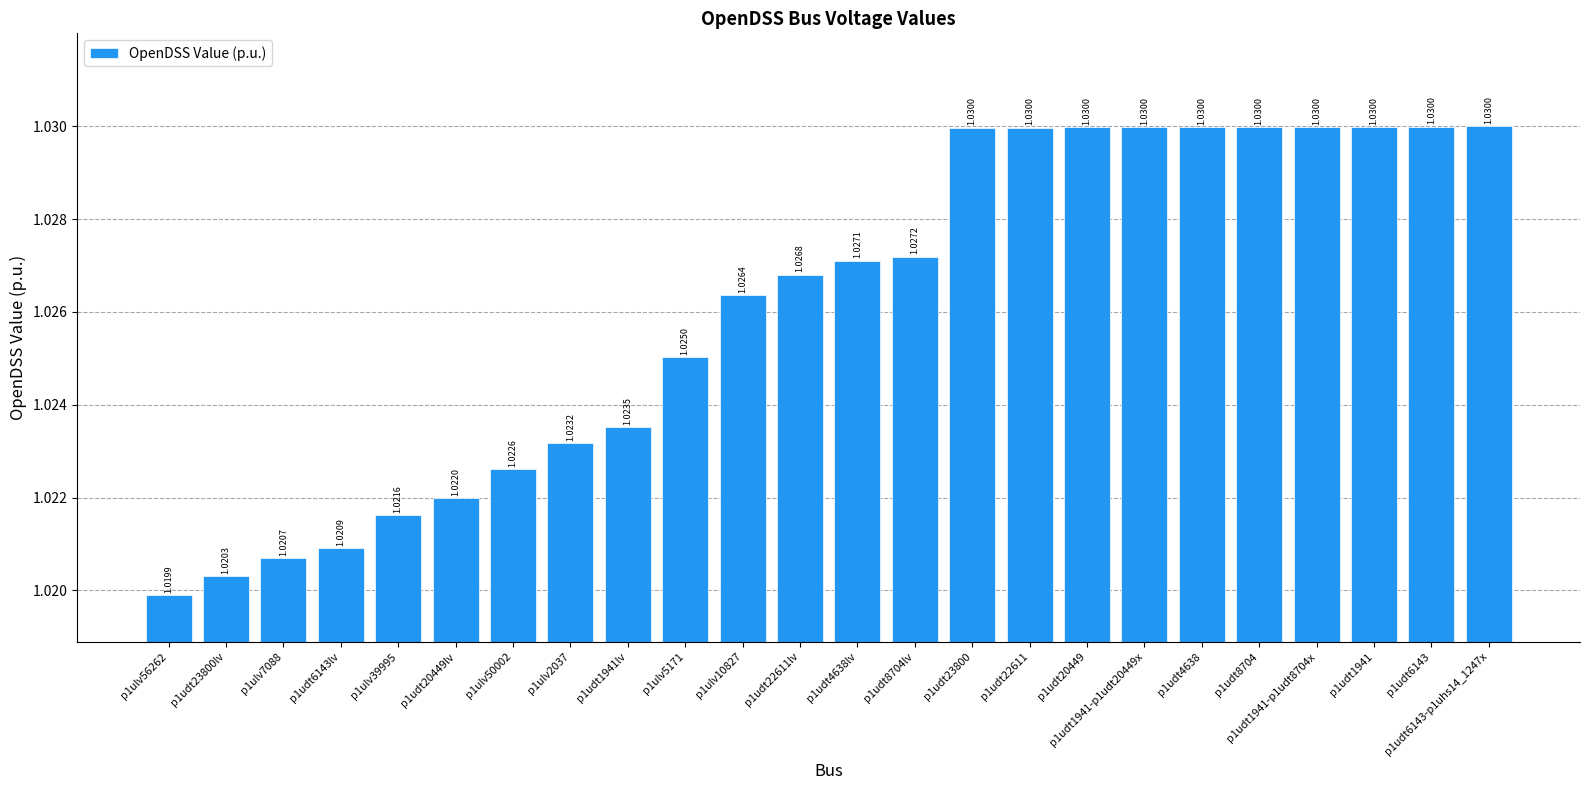

Which has a higher value, p1udt1941lv or p1udt23800lv?

p1udt1941lv